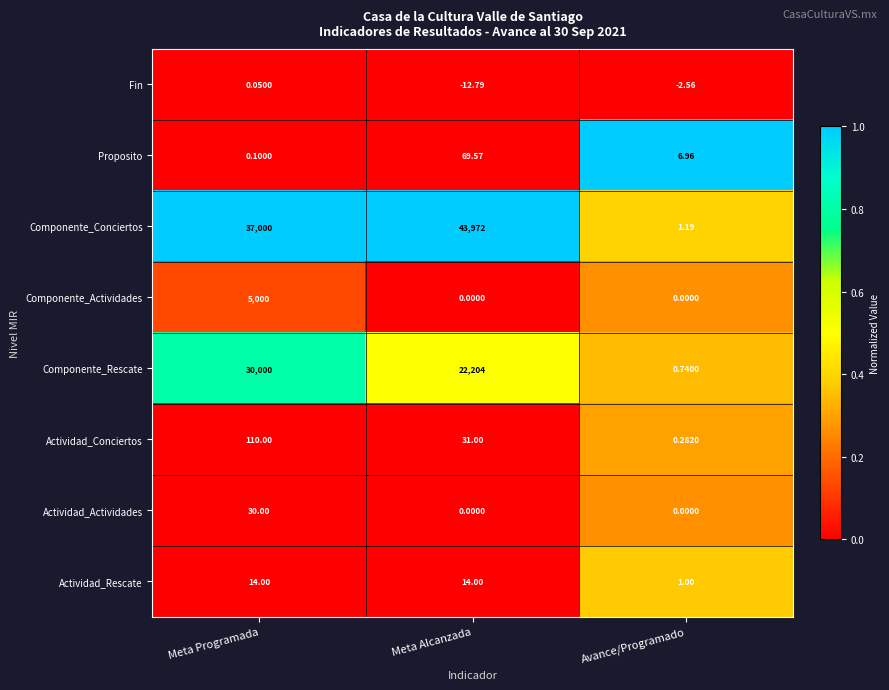

List the labels in order of Componente_Rescate value, largest first.

Meta Programada, Meta Alcanzada, Avance/Programado